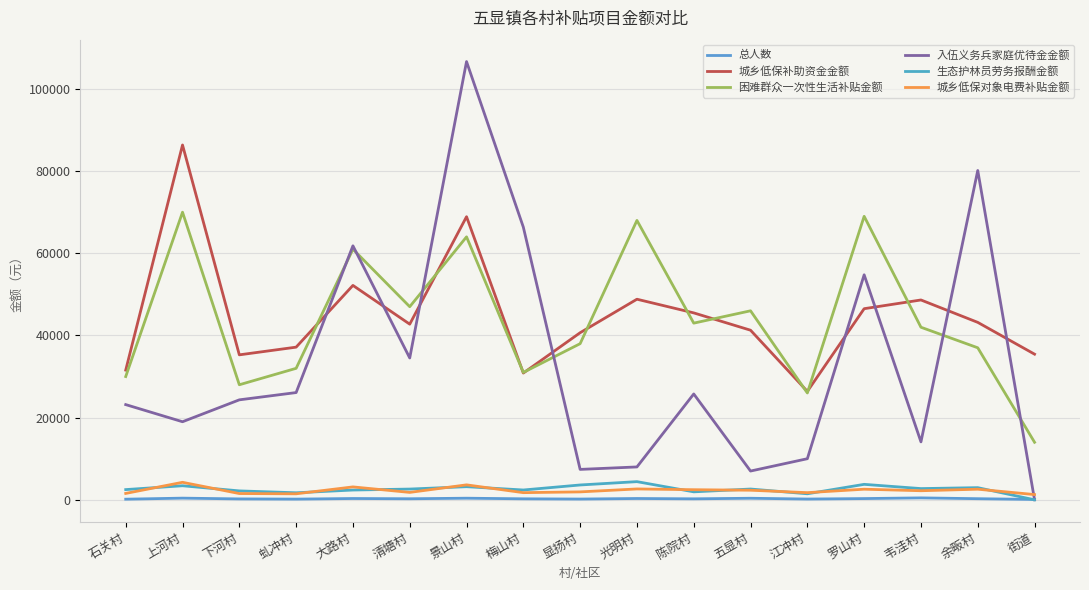

Reading right to left, extract all data points from this chart.

总人数: 86.0	270.0	467.0	299.0	184.0	375.0	238.0	317.0	183.0	241.0	389.0	255.0	314.0	168.0	217.0	405.0	151.0
城乡低保补助资金金额: 35445.0	43185.0	48637.0	46514.0	26385.0	41276.0	45493.0	48821.0	40667.0	30850.0	68903.0	42747.0	52181.0	37155.0	35281.0	86362.0	31564.0
困难群众一次性生活补贴金额: 14000.0	37000.0	42000.0	69000.0	26000.0	46000.0	43000.0	68000.0	38000.0	31000.0	64000.0	47000.0	61000.0	32000.0	28000.0	70000.0	30000.0
入伍义务兵家庭优待金金额: 0.0	80150.0	14100.0	54760.0	10000.0	7000.0	25760.0	8000.0	7400.0	66360.0	106660.0	34520.0	61820.0	26100.0	24330.0	19000.0	23170.0
生态护林员劳务报酬金额: 0.0	2956.0	2728.0	3762.0	1466.0	2622.0	1938.0	4420.0	3609.0	2386.0	3192.0	2614.0	2378.0	1710.0	2166.0	3420.0	2484.0
城乡低保对象电费补贴金额: 1274.3	2579.6	2206.7	2579.6	1740.5	2331.0	2455.3	2641.8	1927.0	1740.5	3636.4	1802.6	3139.1	1460.8	1522.9	4258.0	1554.0